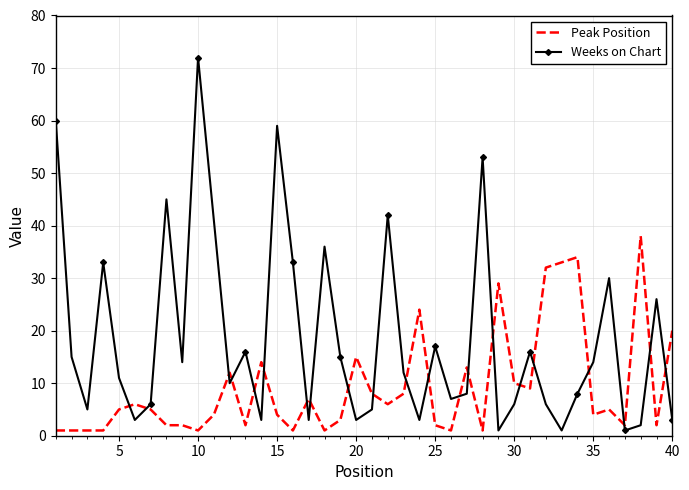

What is the difference between the maximum and minimum values in the Peak Position series?

37